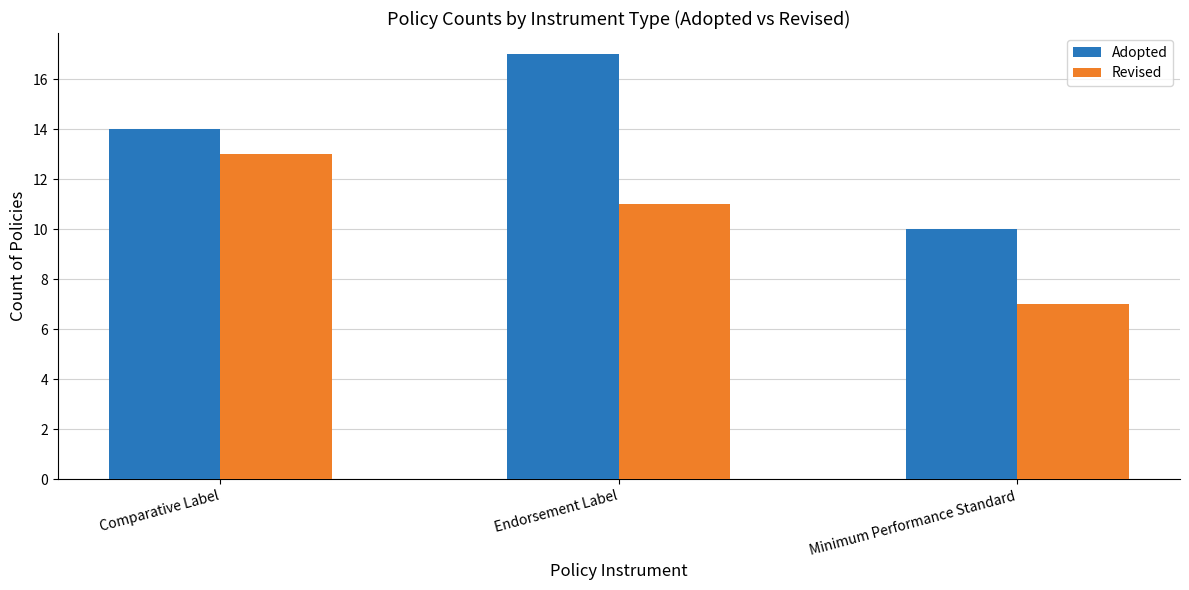

Rank the series at Endorsement Label from lowest to highest value.

Revised, Adopted